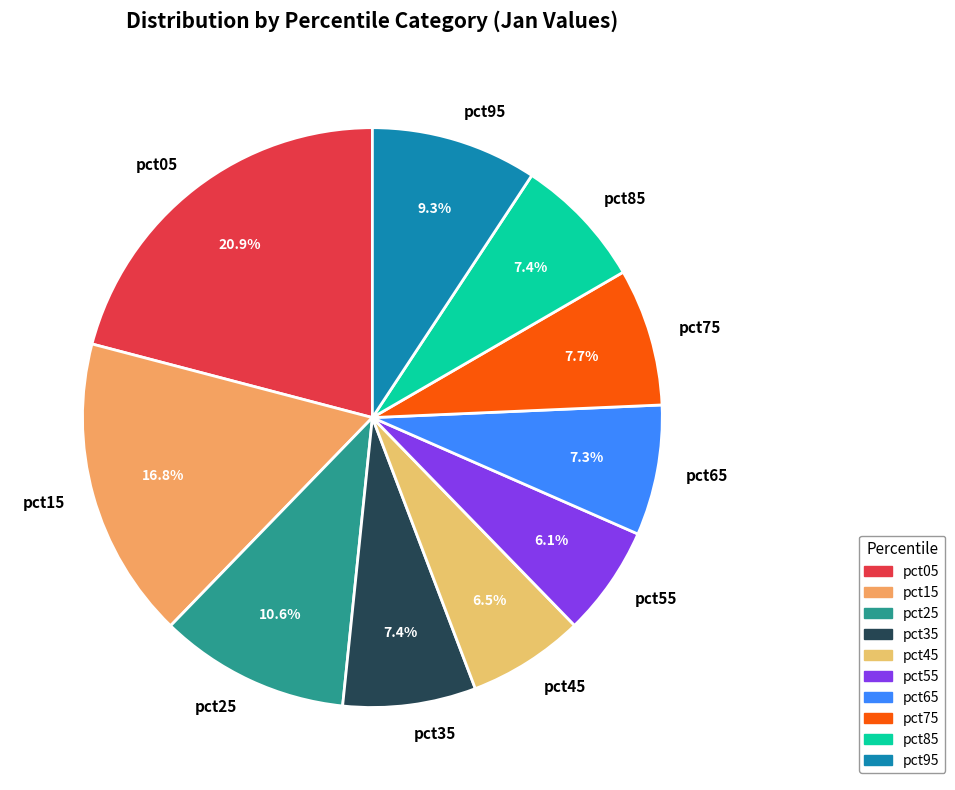

To the nearest percent, what percentage of the pie is pct35?

7%